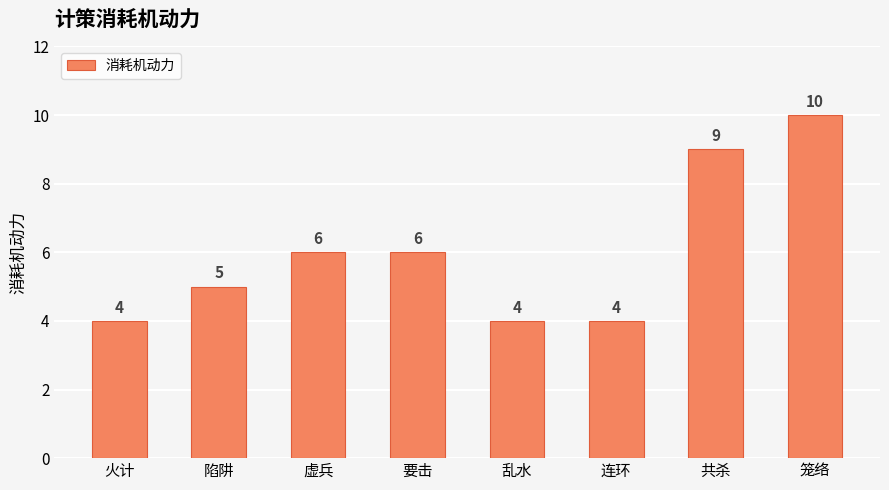

Between 共杀 and 虚兵, which is larger?

共杀